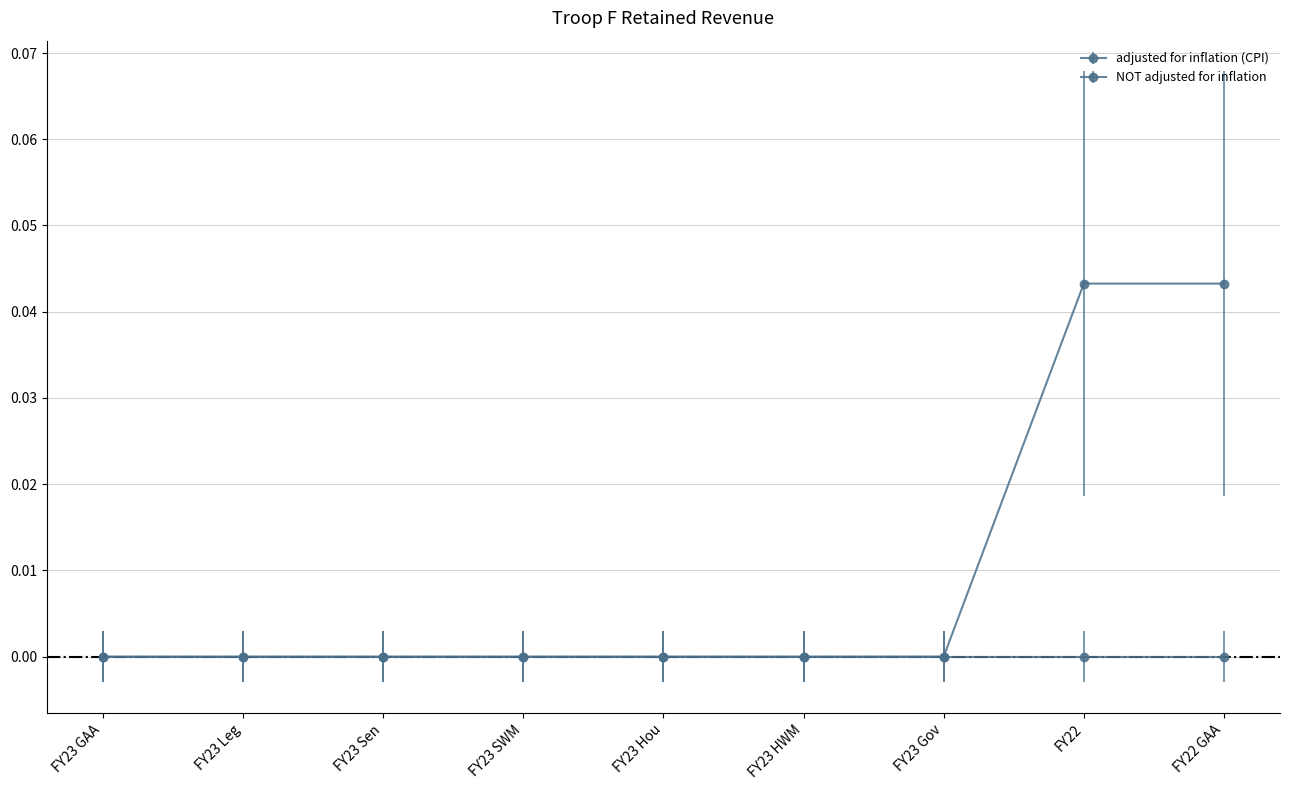

How many categories are shown in the chart?

9